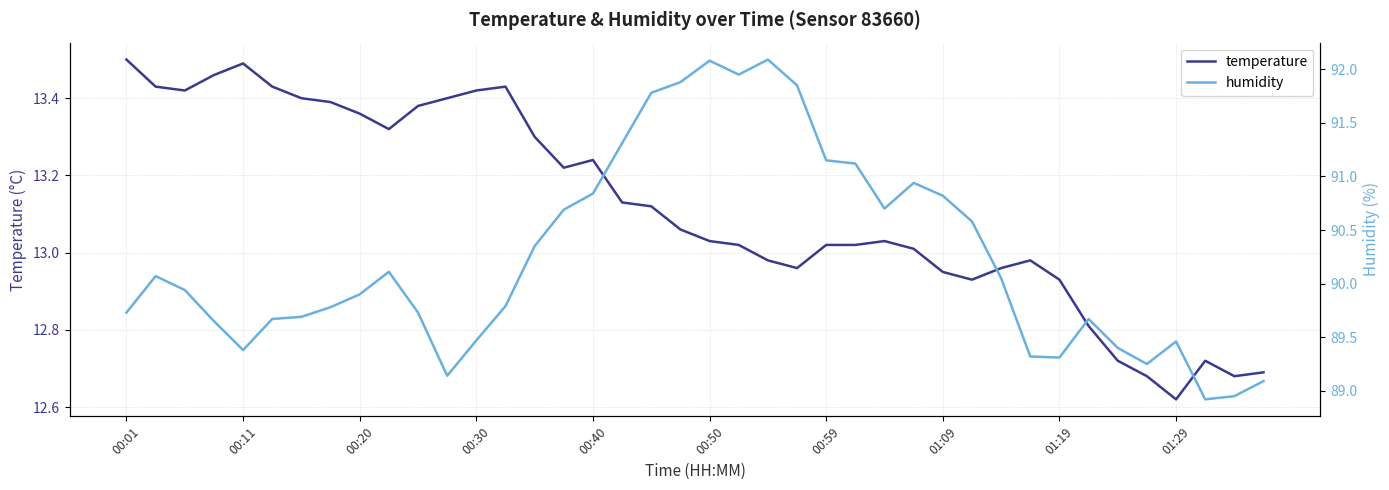

How many values in the humidity series exceed 89?

38